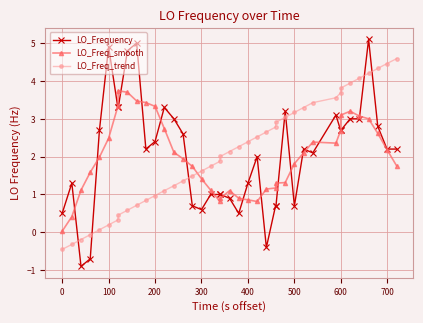

Which series has the largest range (max minus min)?

LO_Frequency